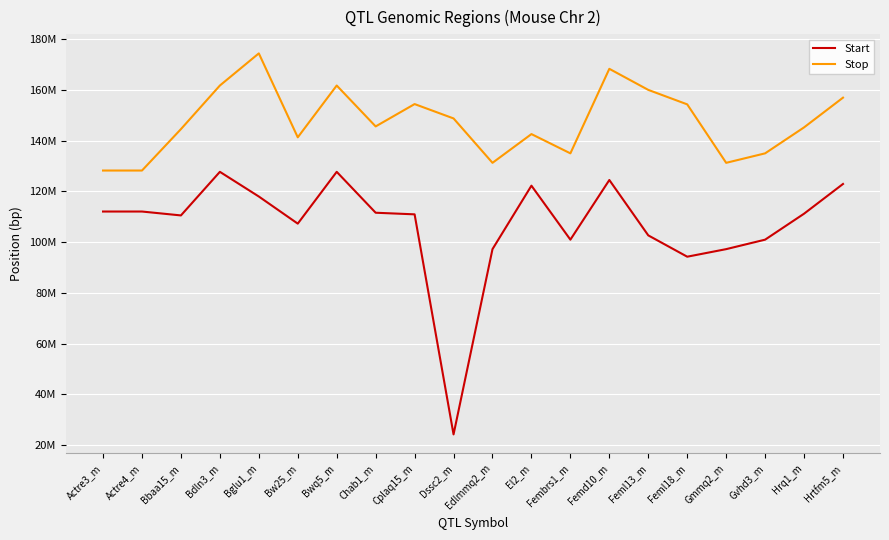

What is the difference between the maximum and minimum values in the Stop series?

46151042